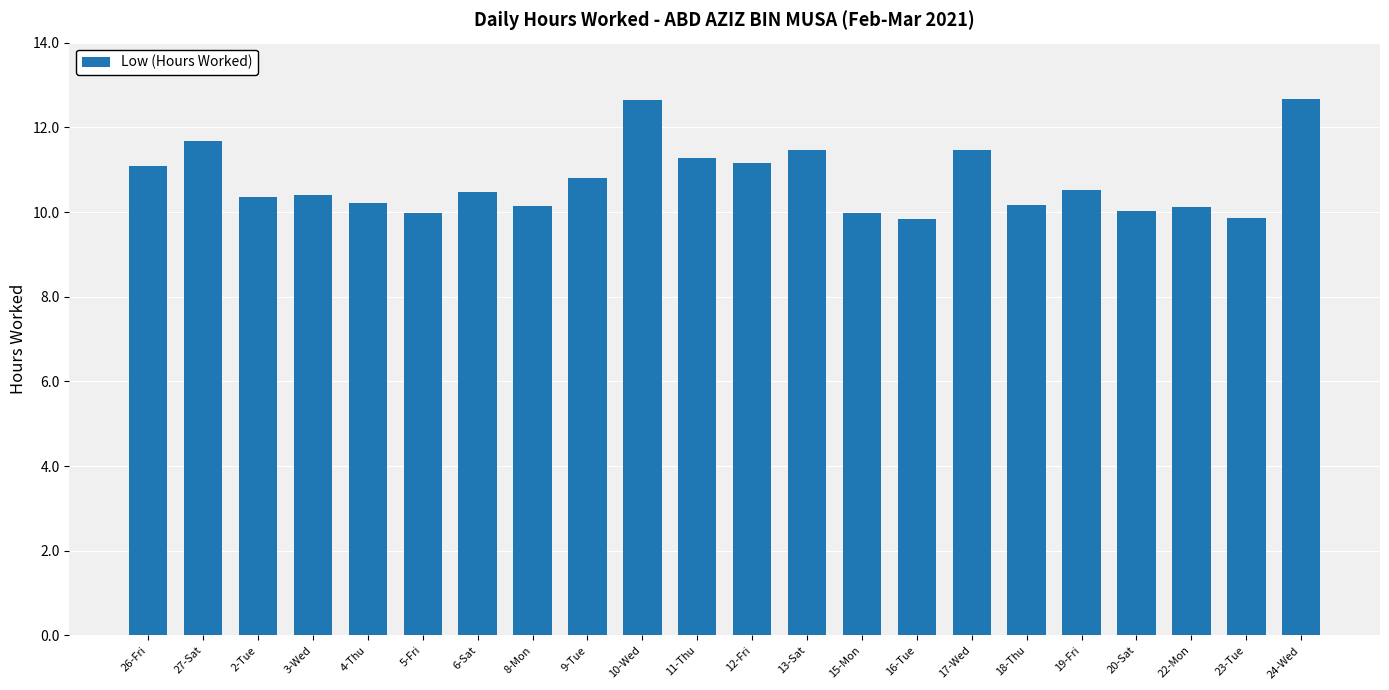

How many categories are shown in the chart?

22